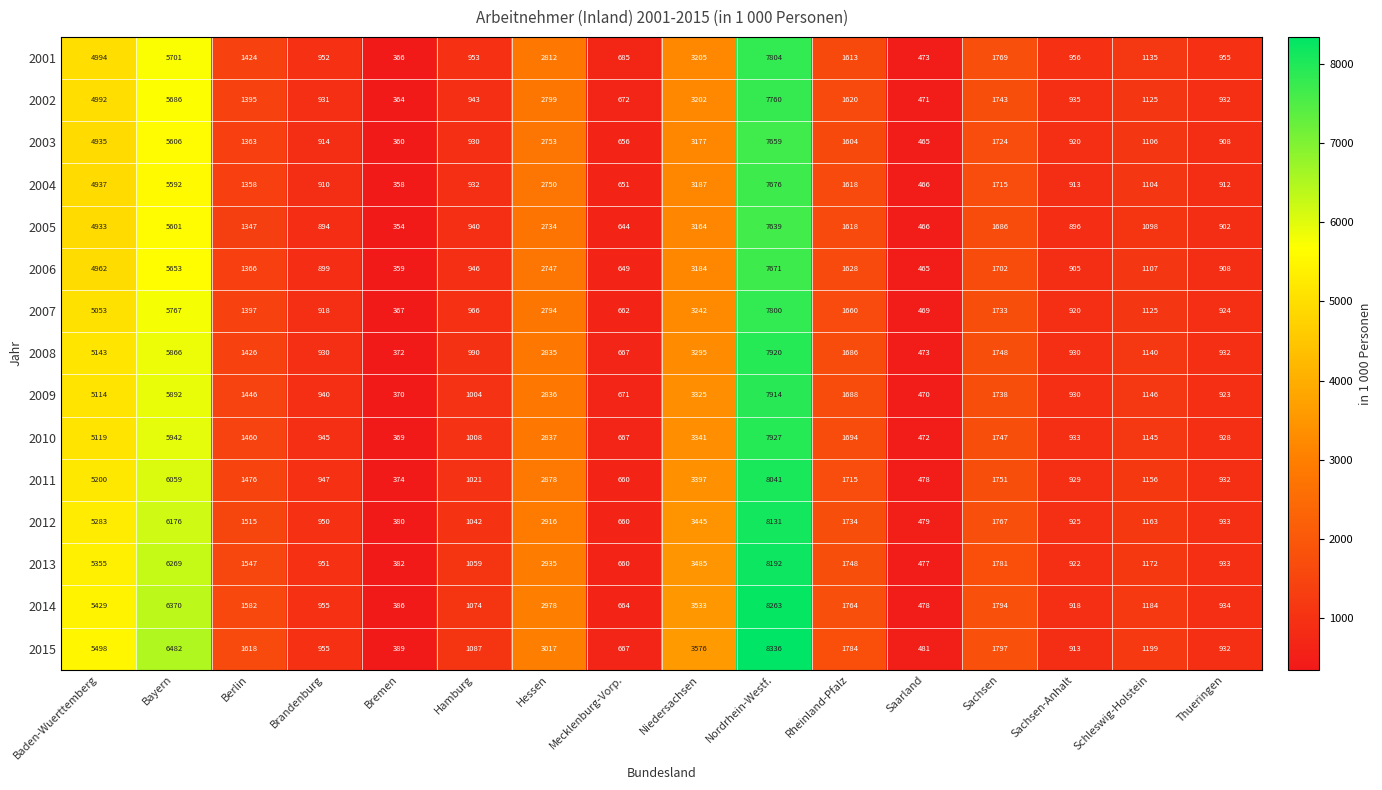

What is the minimum value shown in the chart?

354